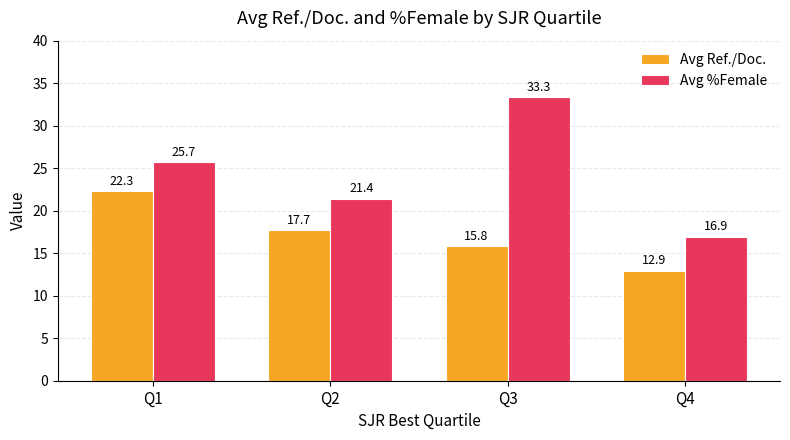

The value of Avg %Female at Q1 is 25.7. True or false?

True